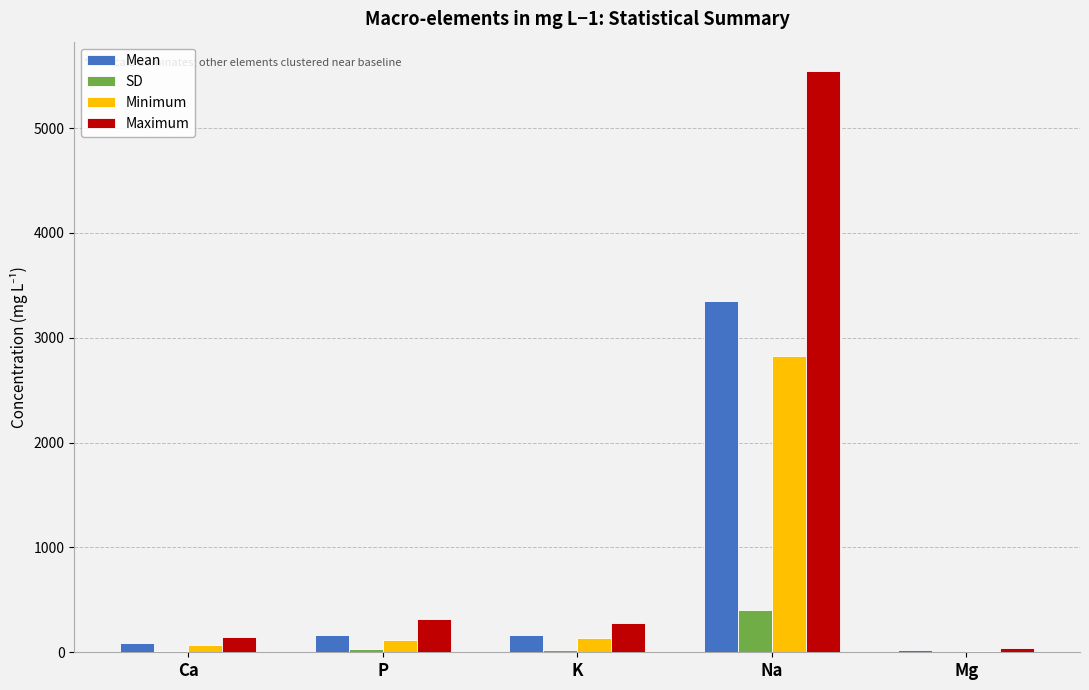

Which series changed the most between P and Na?

Maximum